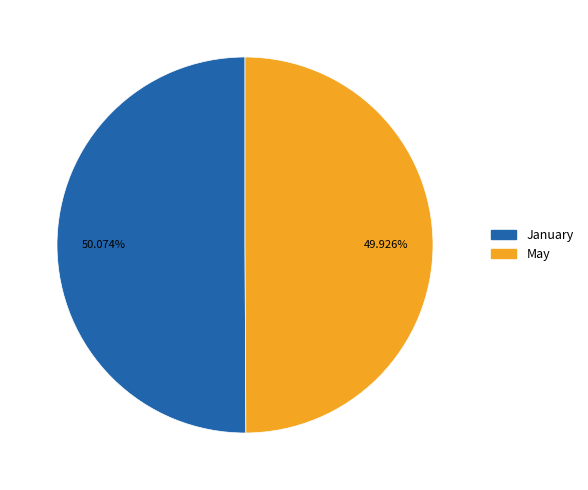

Is there a majority slice in this chart?

Yes